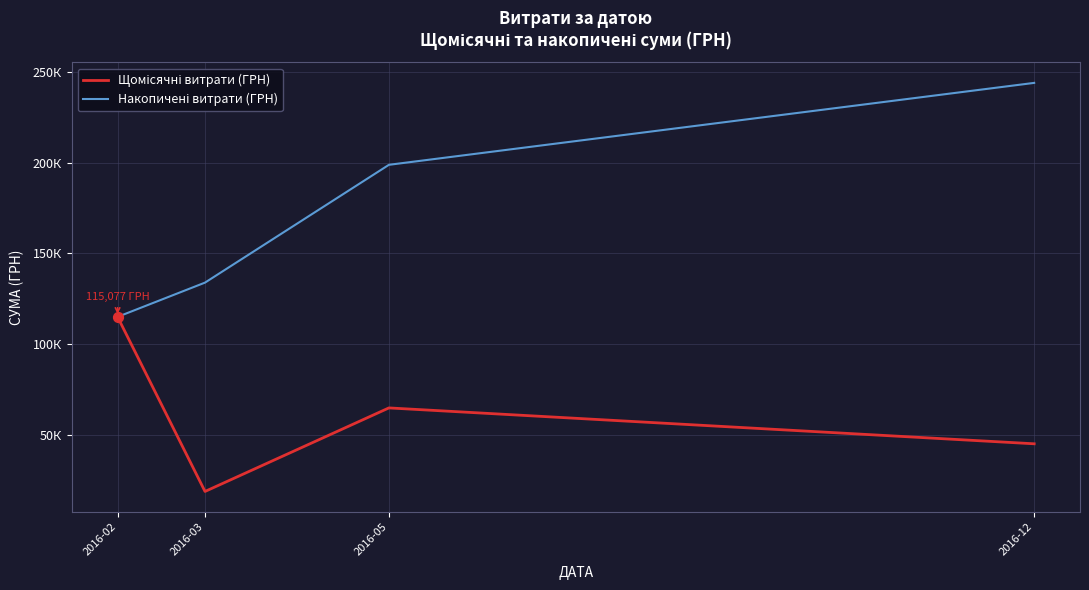

What is the total value across all series at 2016-03?

152831.1